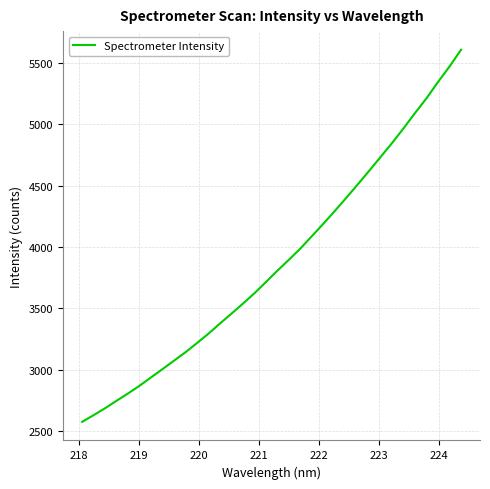

What is the difference between the maximum and minimum values?

3029.6